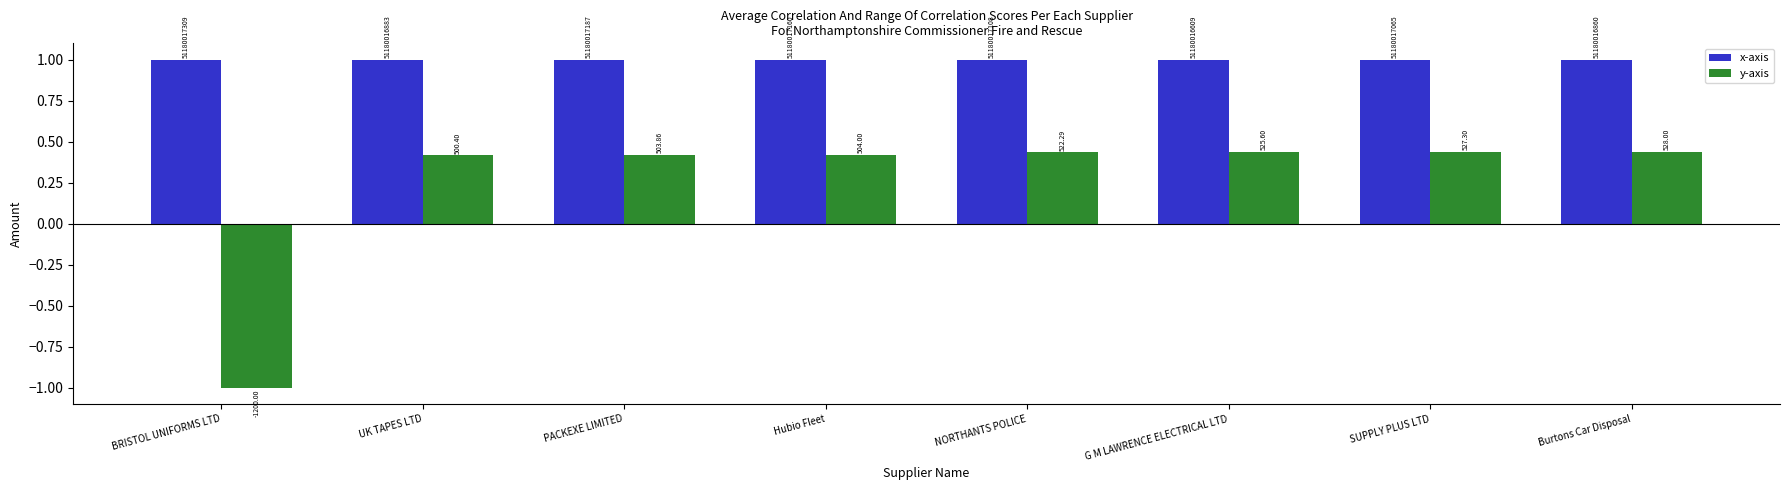

How many groups of bars are there?

8